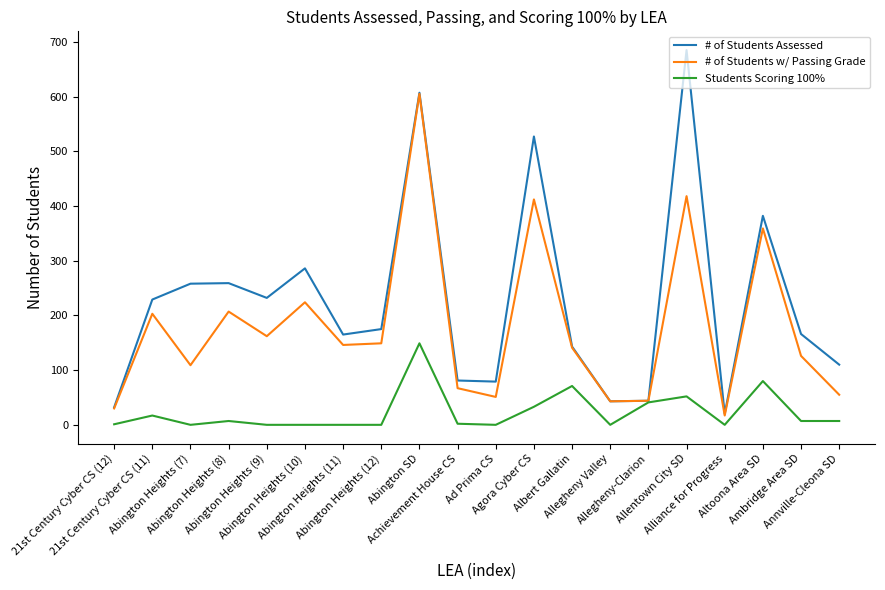

What is the difference between the highest and lowest values at Agora Cyber CS?

494